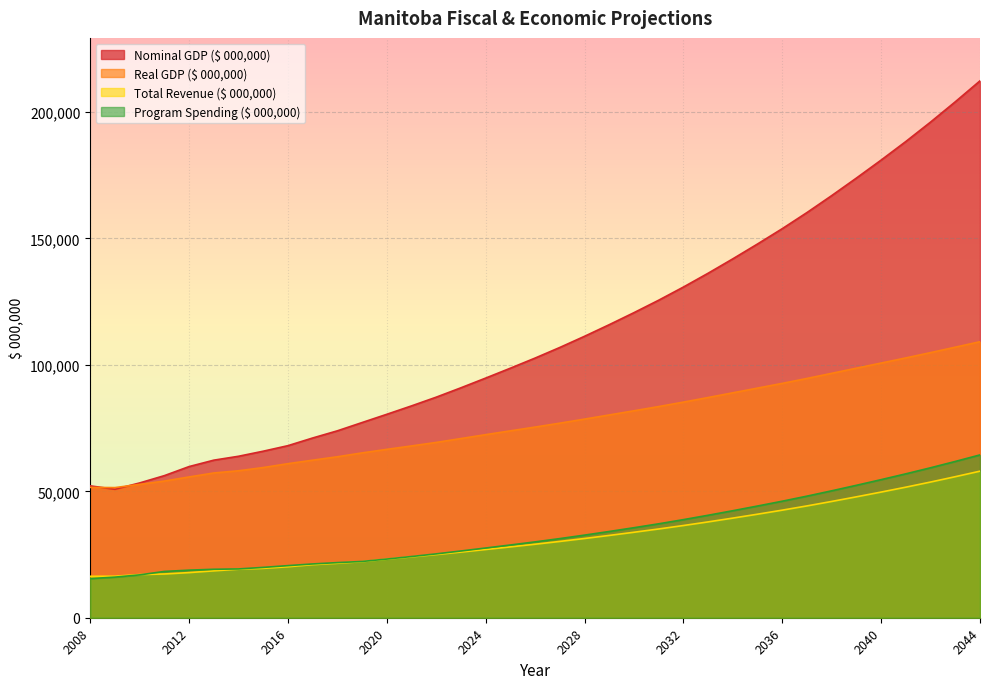

Is the value of Real GDP ($ 000,000) at 2044 greater than the value of Total Revenue ($ 000,000) at 2039?

Yes